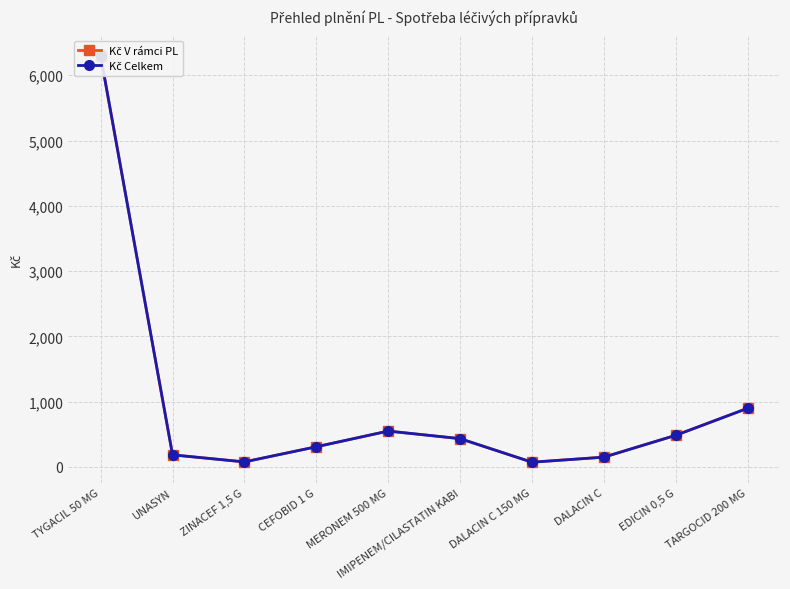

What is the difference between the second highest and minimum values in the Kč V rámci PL series?

826.6